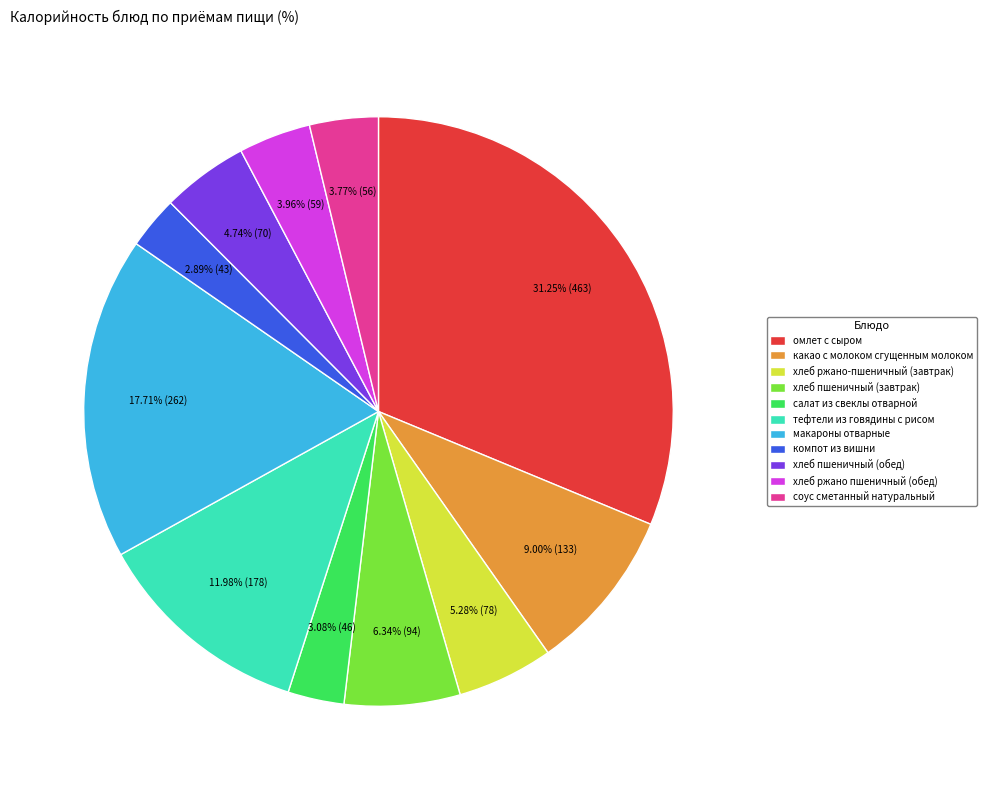

Does хлеб пшеничный (обед) represent more than half of the total?

No